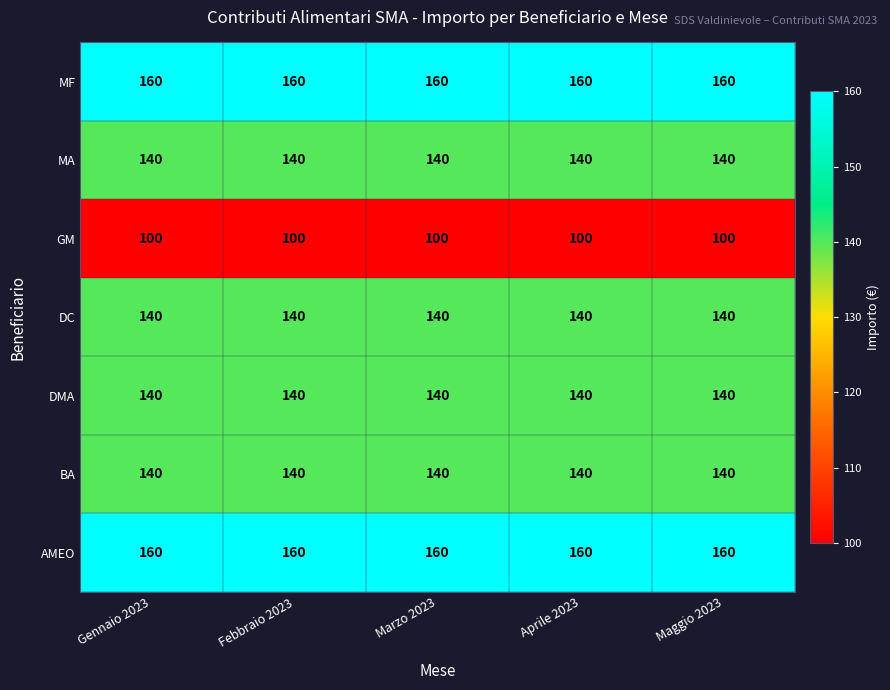

What is the minimum value shown in the chart?

100